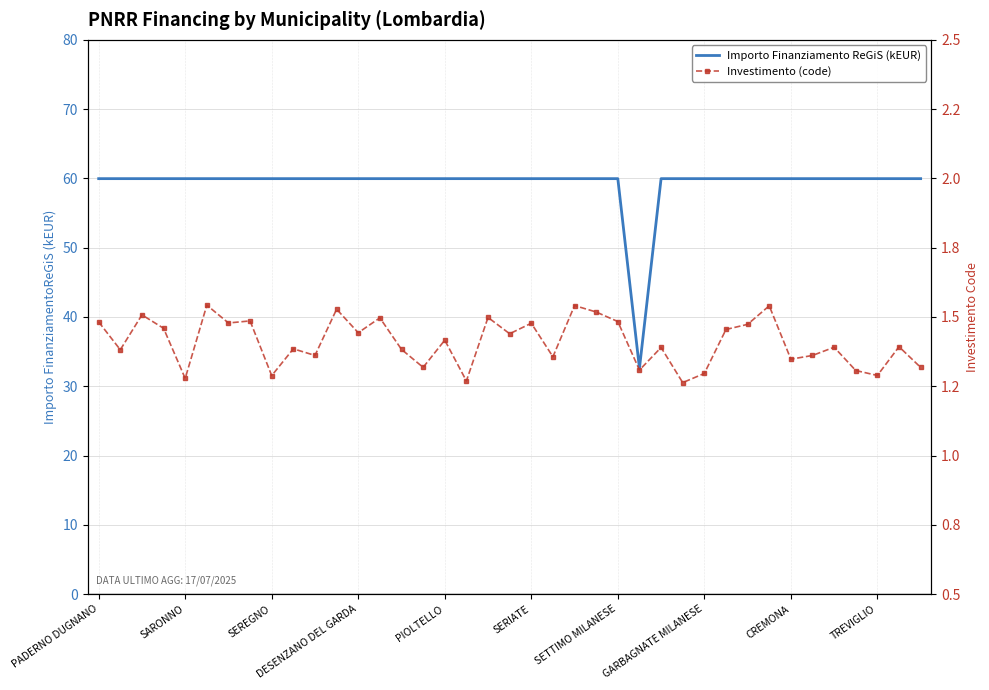

What is the average value of the Importo Finanziamento ReGiS (kEUR) series?

59.3